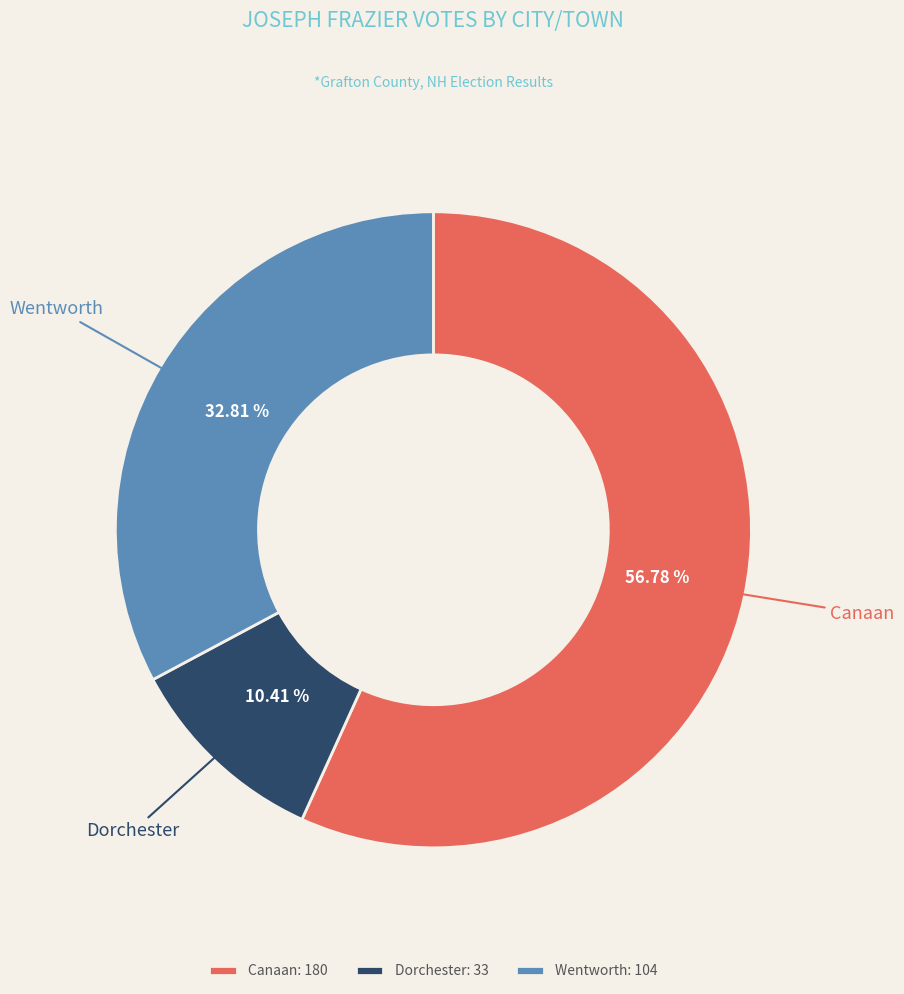

Do Wentworth and Dorchester together represent more than half of the pie?

No